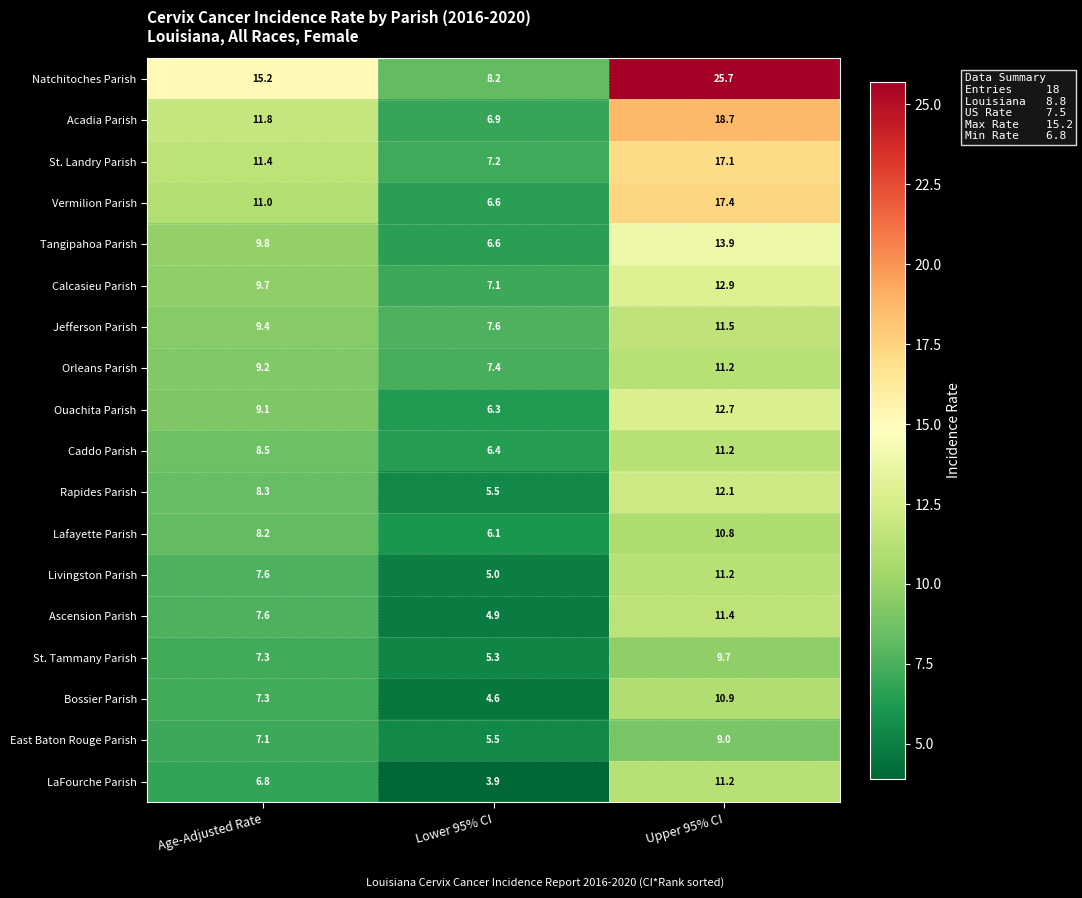

Count the number of categories in the chart.

3